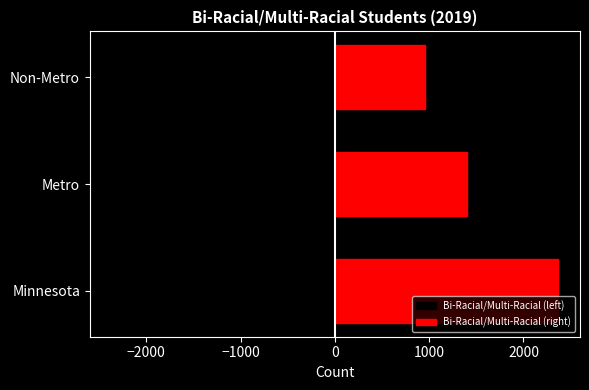

What is the sum of all Bi-Racial/Multi-Racial (left) values?

-4727.0